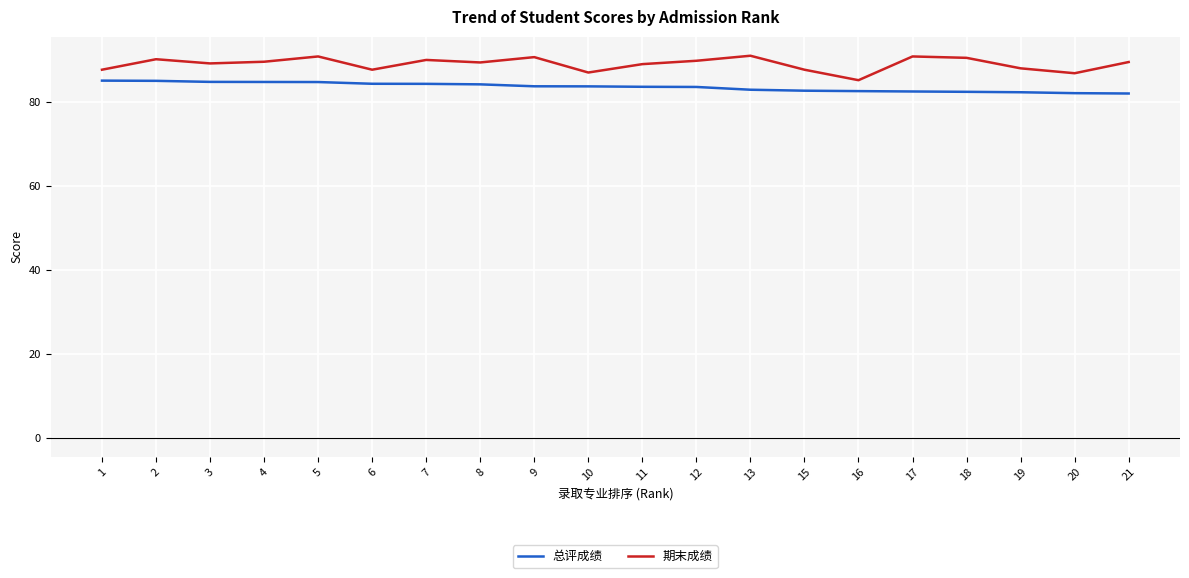

How many lines are shown in the chart?

2